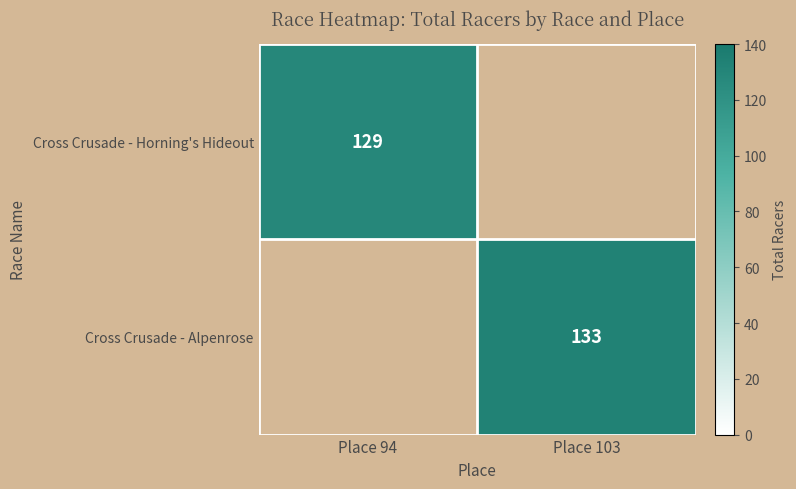

The Cross Crusade - Alpenrose series shows 133 at Place 103. True or false?

True